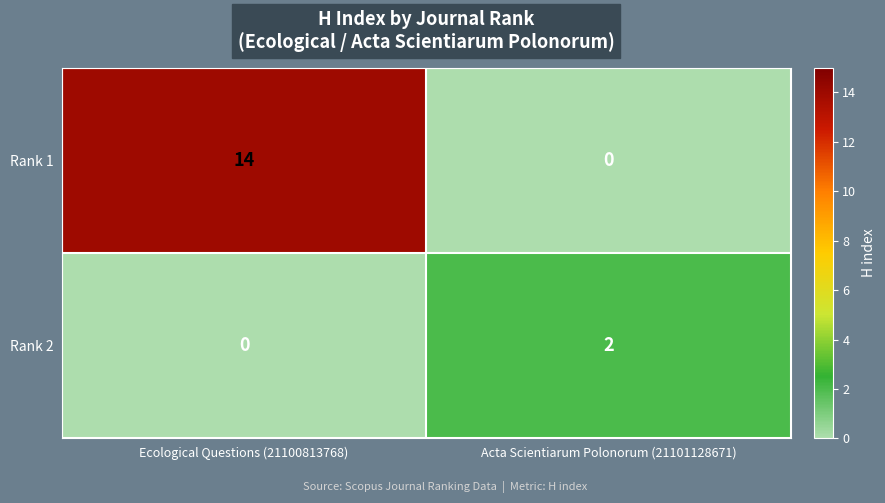

How many data points does each series have?

2